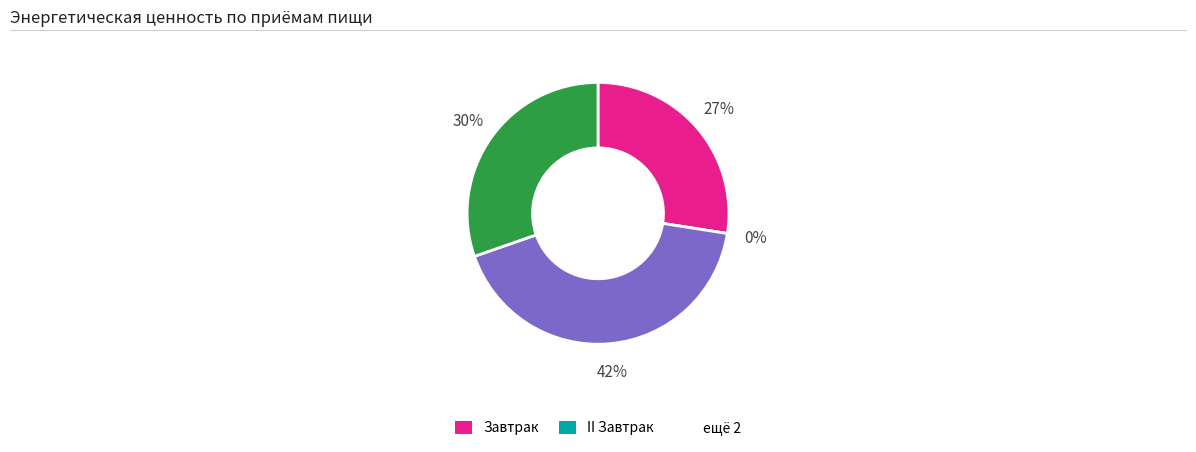

Is there any slice that represents more than half of the pie?

No